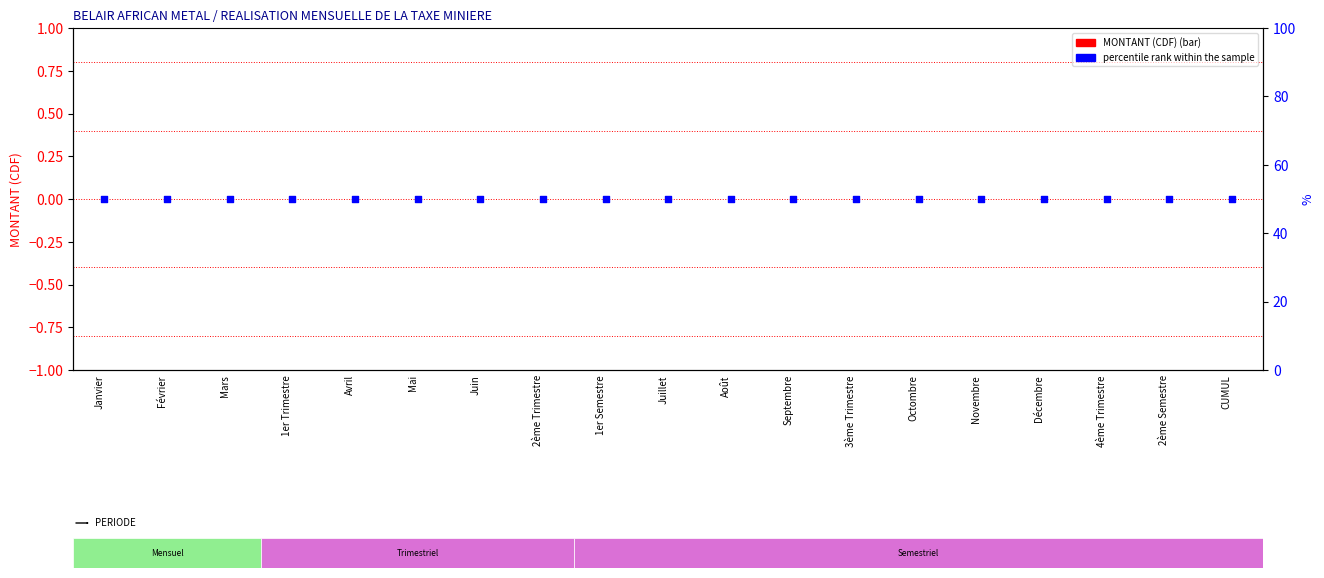

What are all the series names shown in the legend?

MONTANT (CDF), percentile rank within the sample